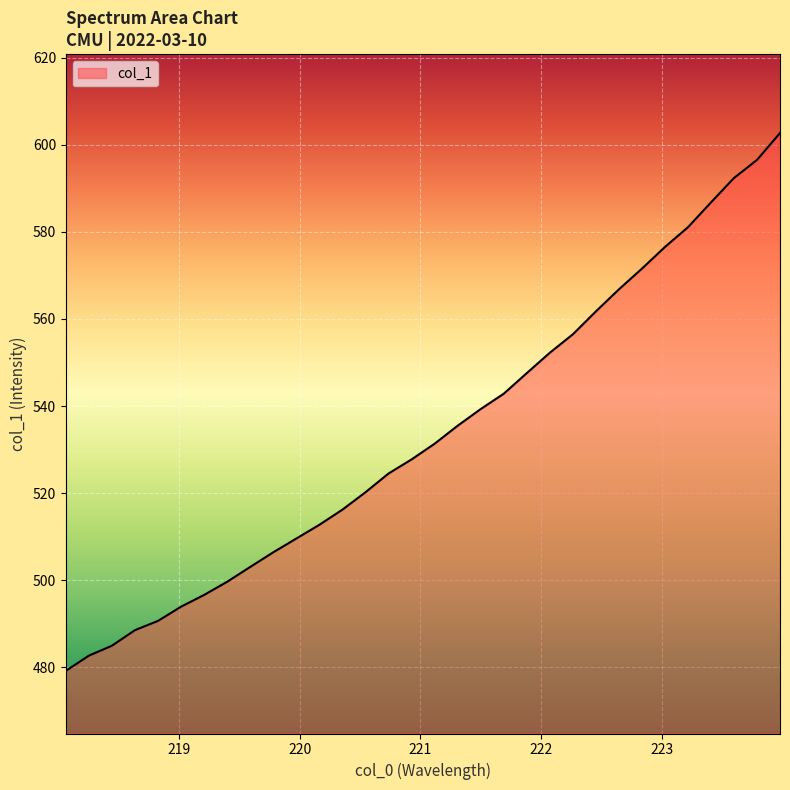

Count the number of data series in this chart.

1